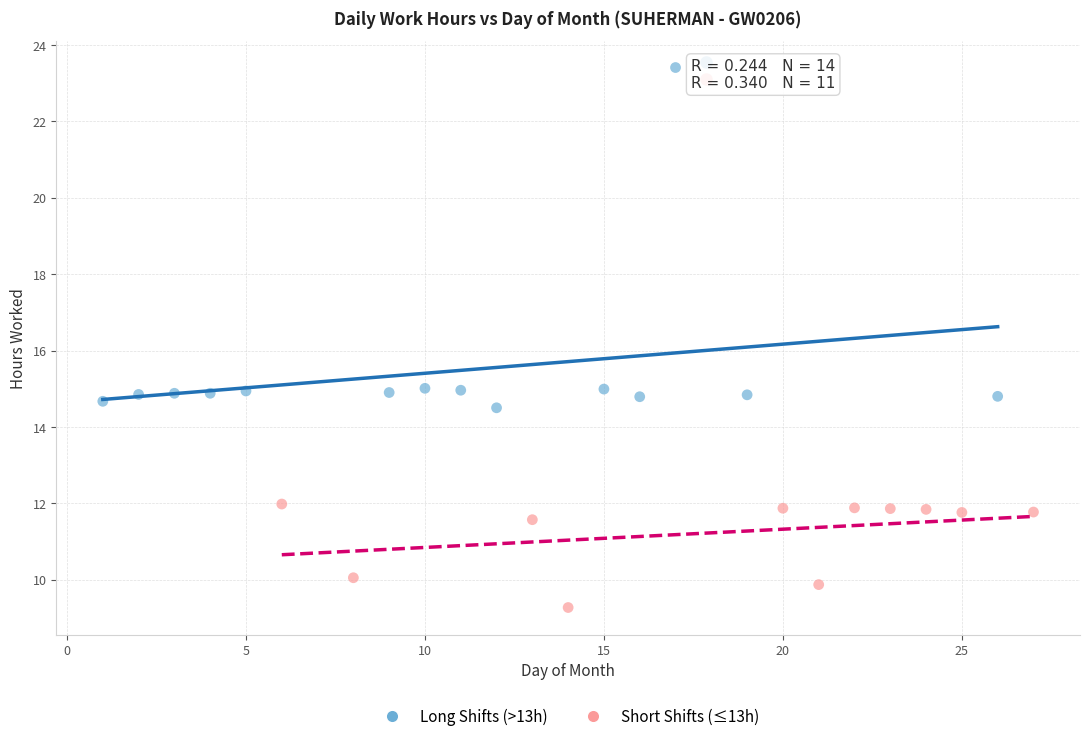

What are all the series names shown in the legend?

Long Shifts (>13h), Short Shifts (≤13h)